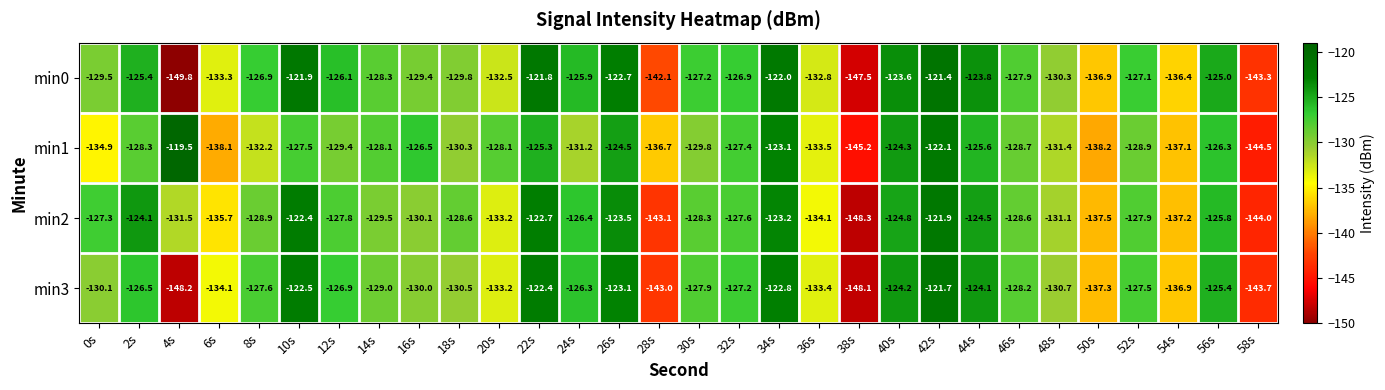

What is the sum of all min1 values?

-3906.7